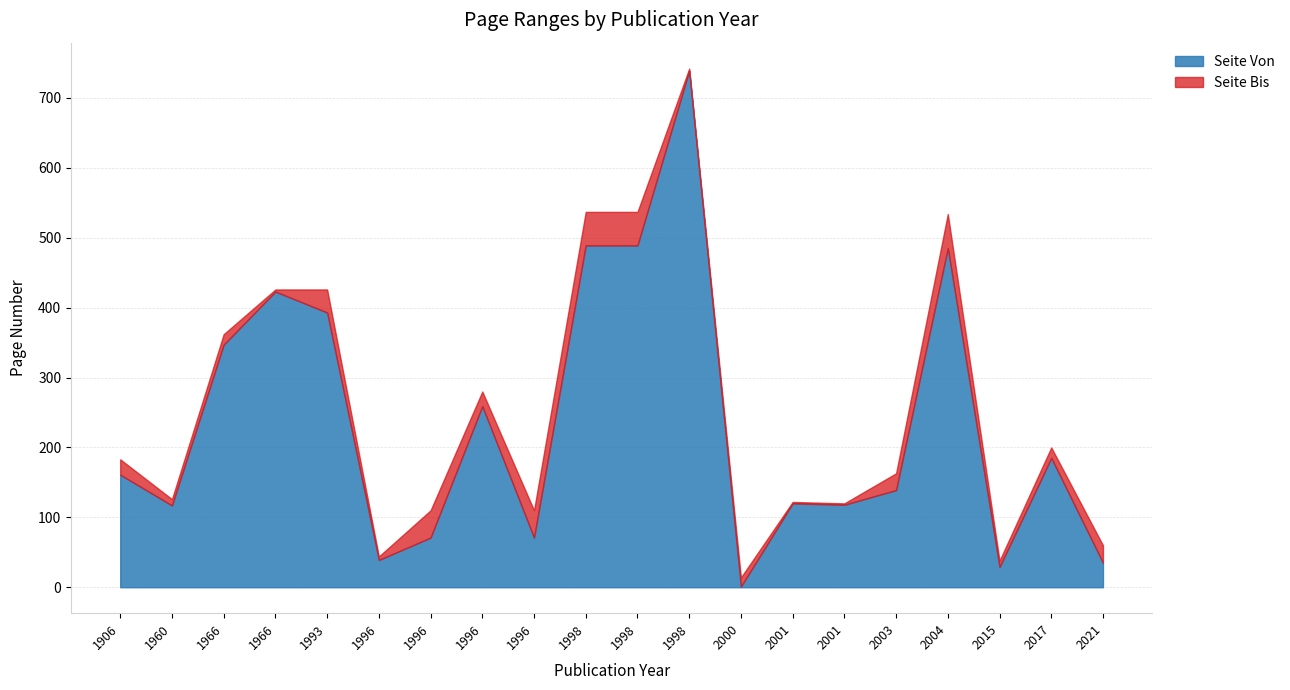

Which series changed the most between 1960 and 1996?

Seite Bis